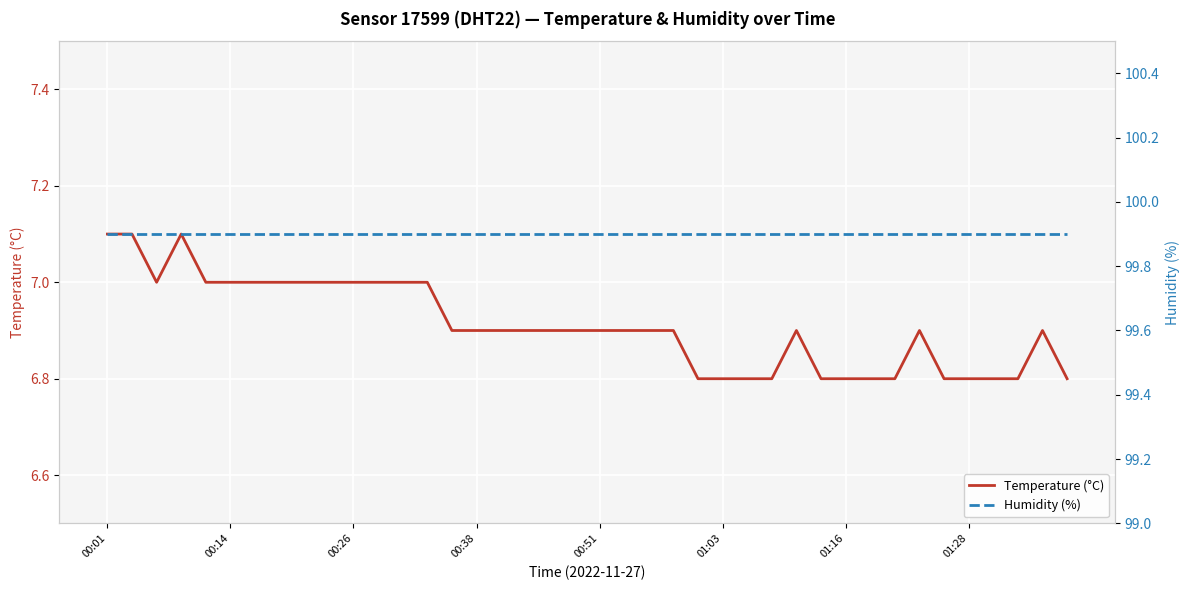

The Temperature (°C) series shows 7.0 at 00:26. True or false?

True